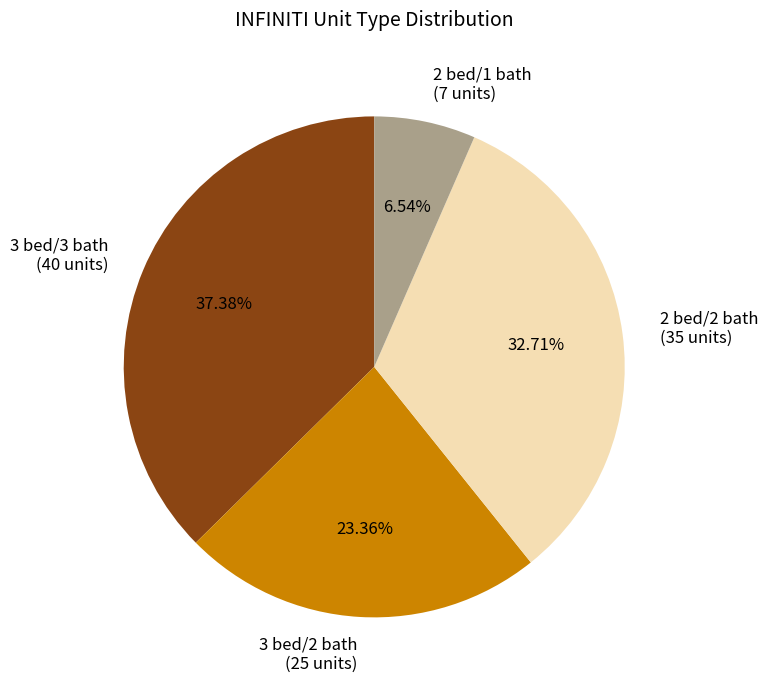

Is there a majority slice in this chart?

No